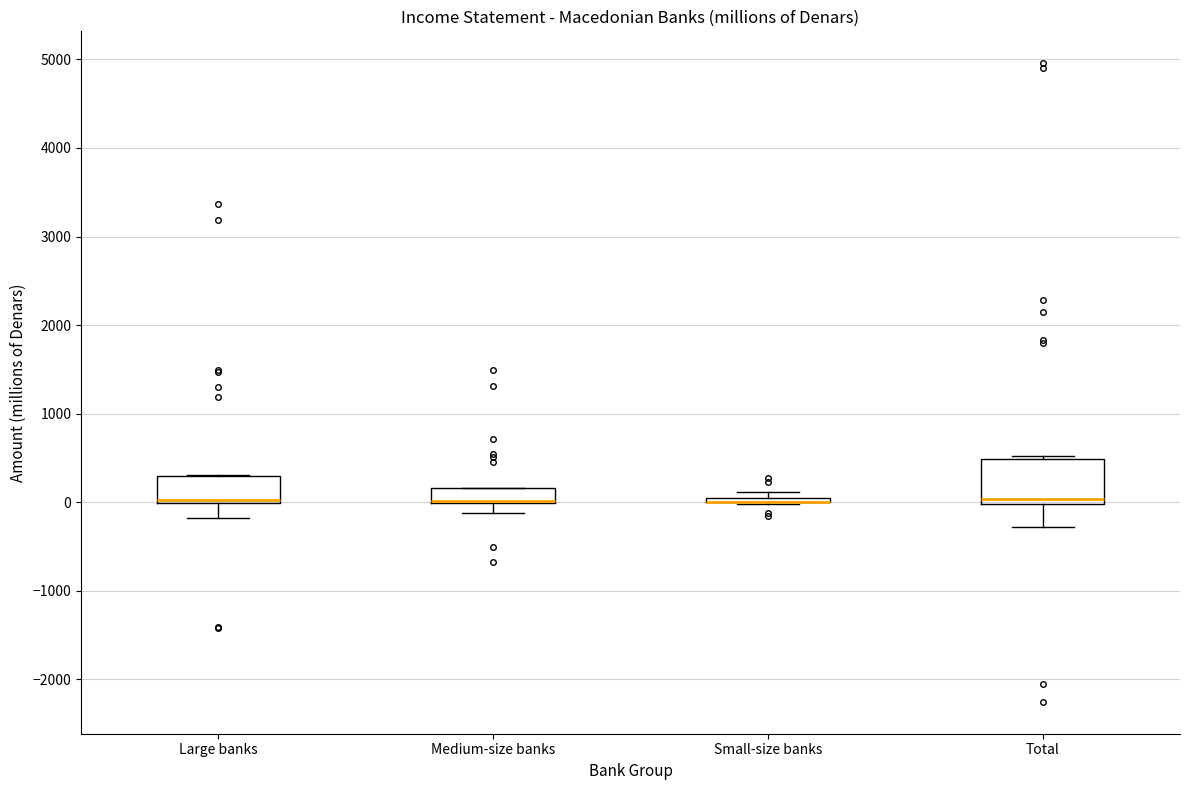

Where does the lower whisker of the box for Total end on the y-axis? The values are not printed on the chart, so give them approximately, as read against the axis.

-300